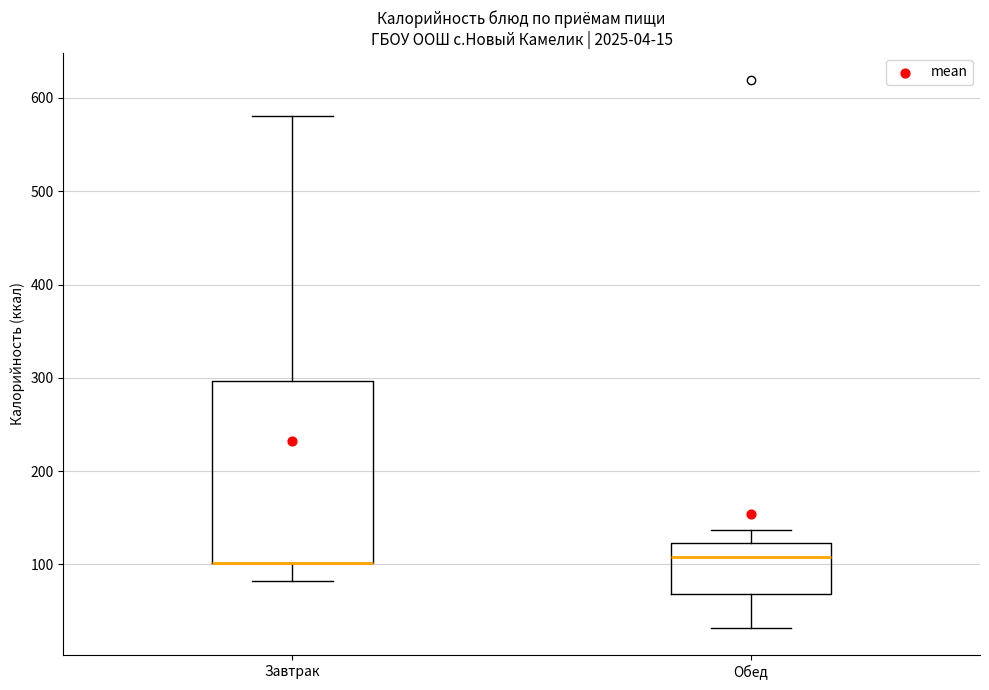

Which box is the tallest, from its lower edge to its upper edge?

Завтрак